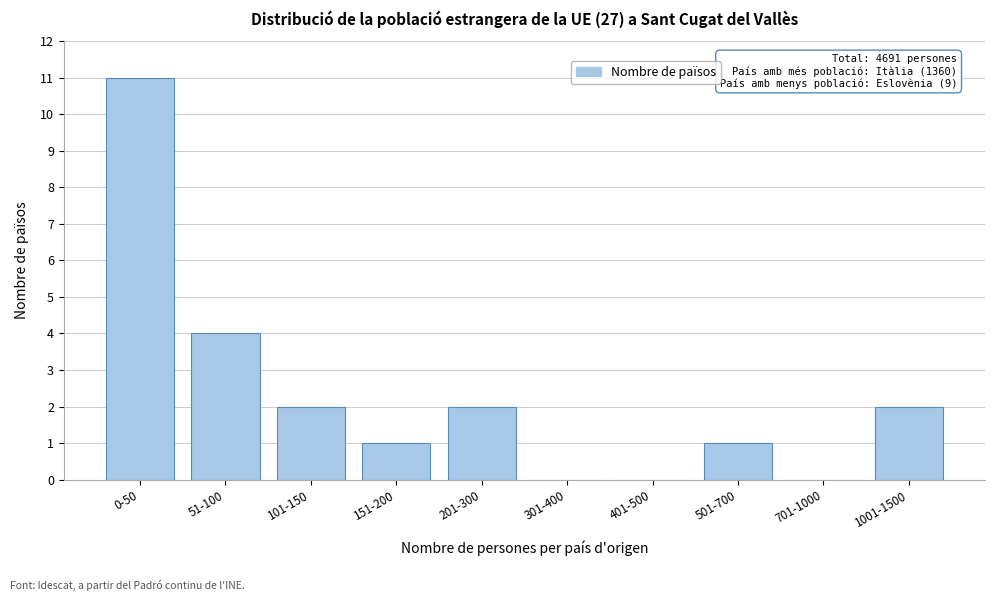

Reading right to left, extract all data points from this chart.

1001-1500=2	701-1000=0	501-700=1	401-500=0	301-400=0	201-300=2	151-200=1	101-150=2	51-100=4	0-50=11